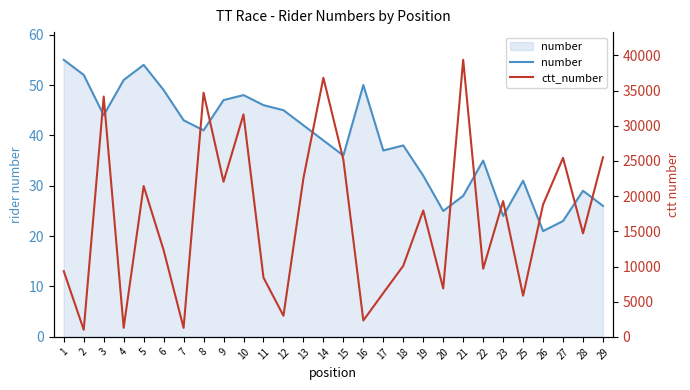

What is the value of the number point at the 16th from the left?

50